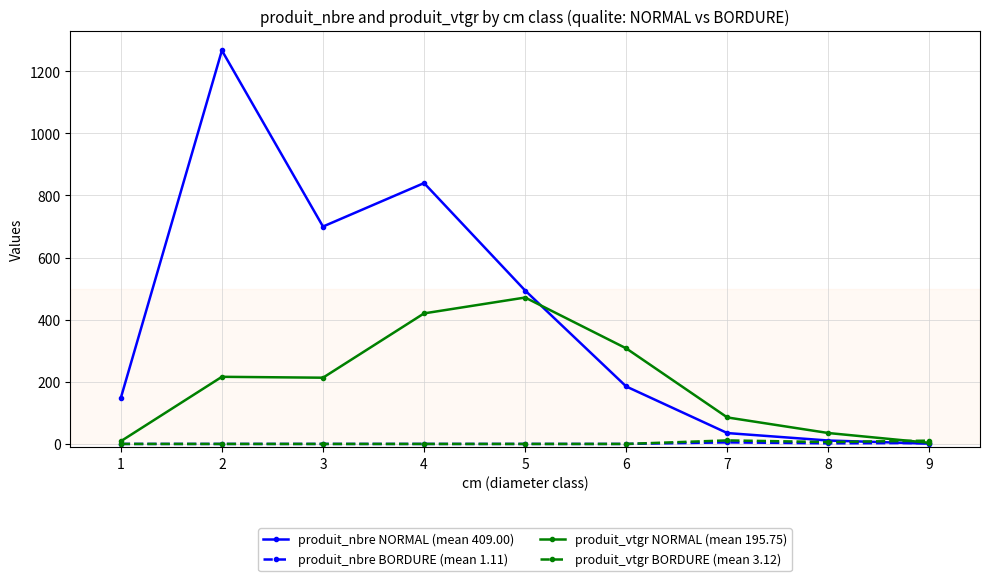

At which label is produit_nbre NORMAL (mean 409.00) closest to 634?

3